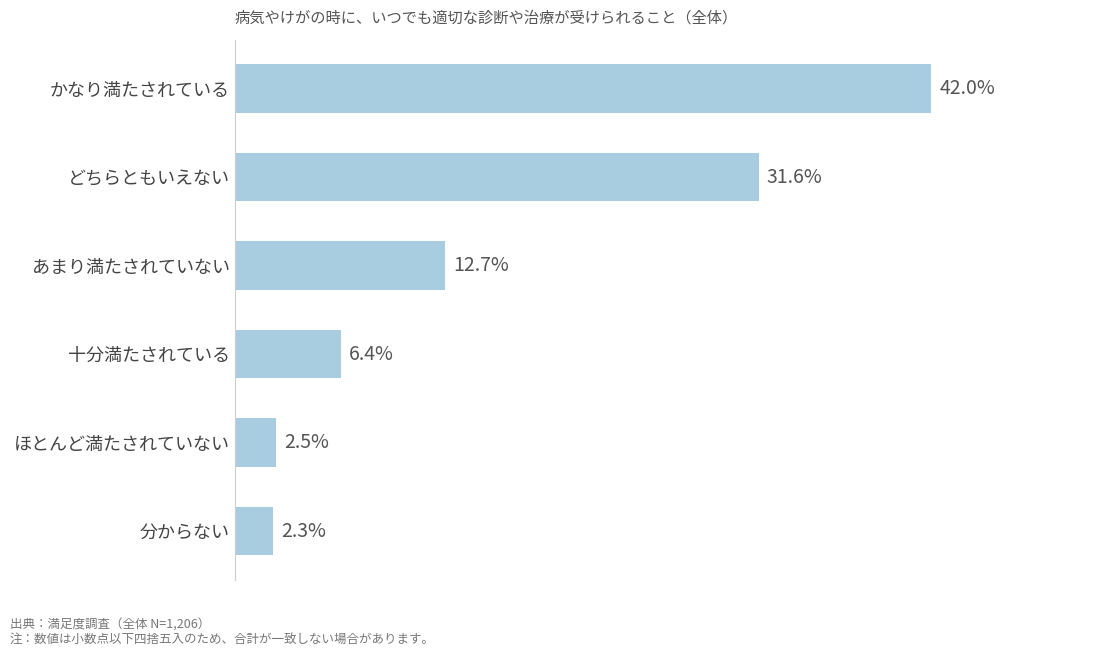

Where is the data nearest to the value 22?

あまり満たされていない